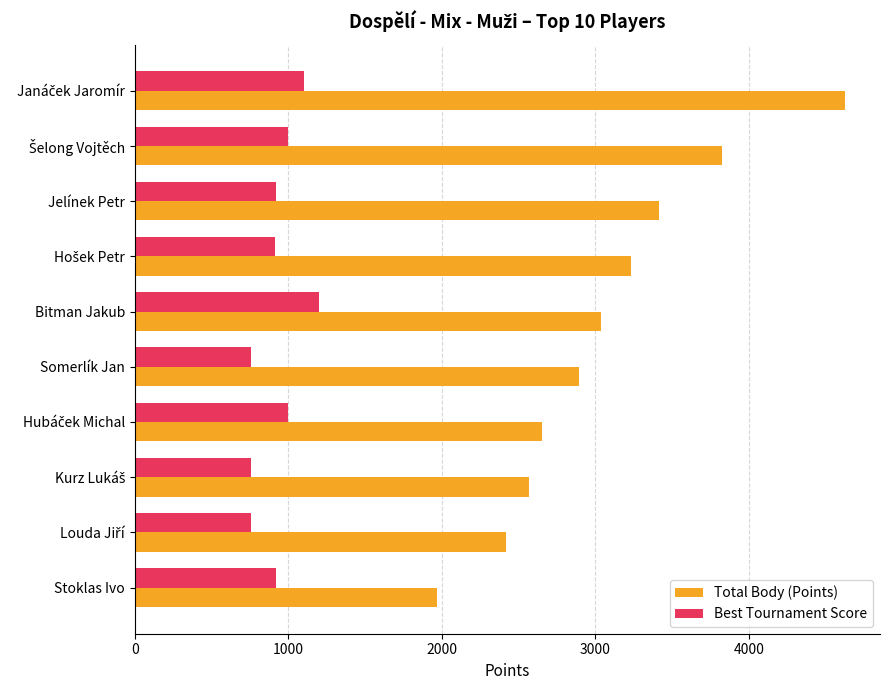

Which series has the widest spread of values?

Total Body (Points)